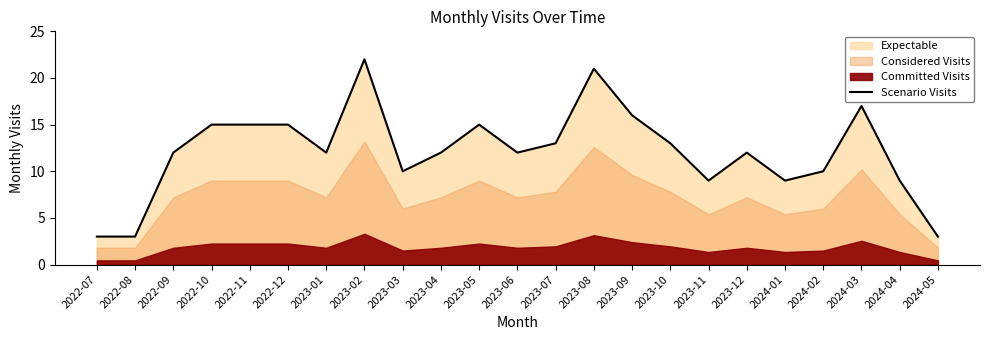

What is the sum of the values at 2023-05 and 2023-07?

28